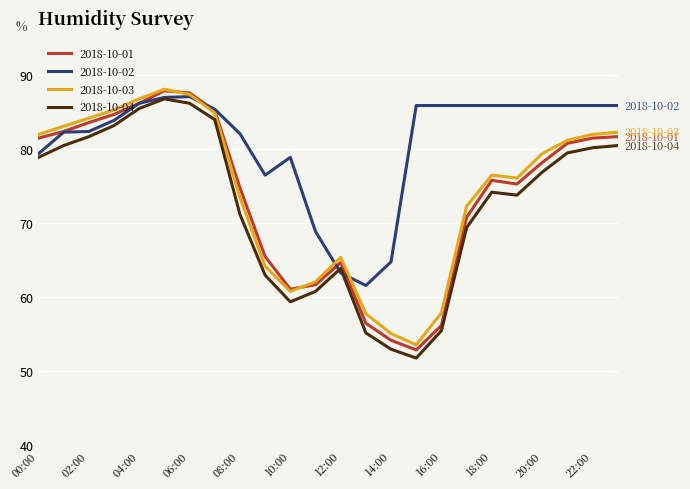

What is the maximum value for 2018-10-02?

87.1